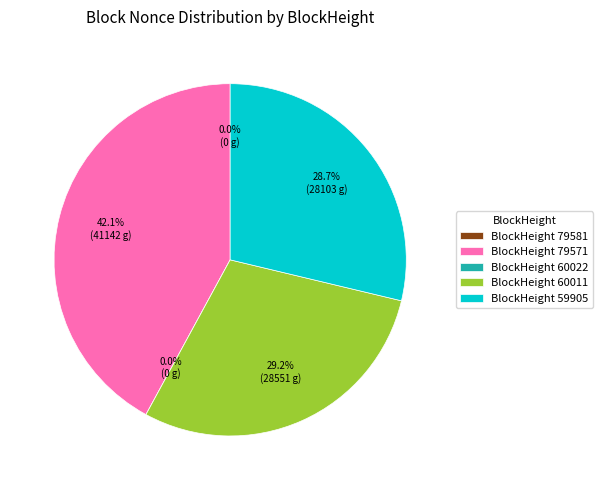

What is the largest slice in the pie chart?

79571